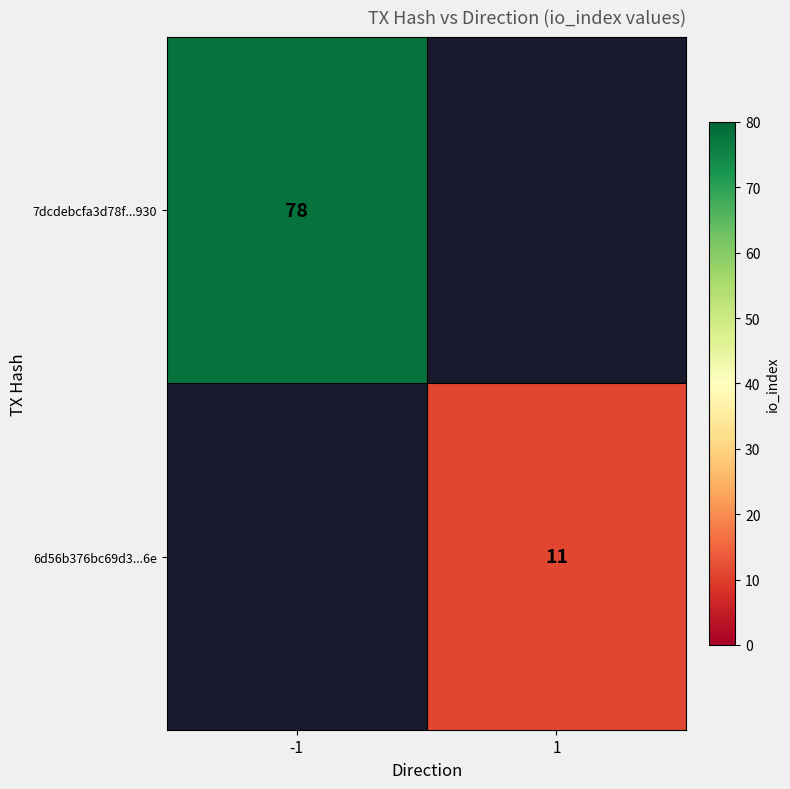

The 7dcdebcfa3d78f...930 series shows 78 at -1. True or false?

True